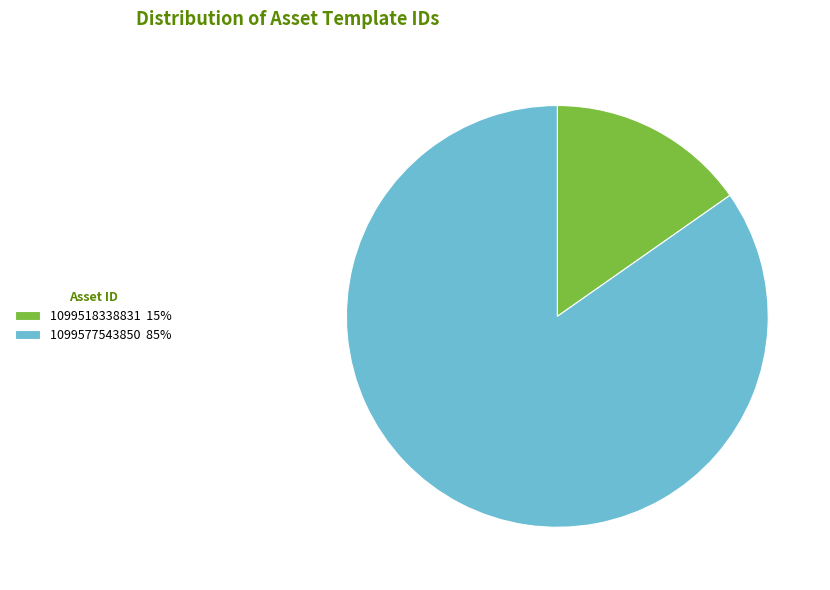

Rank the categories by value from lowest to highest.

1099518338831, 1099577543850